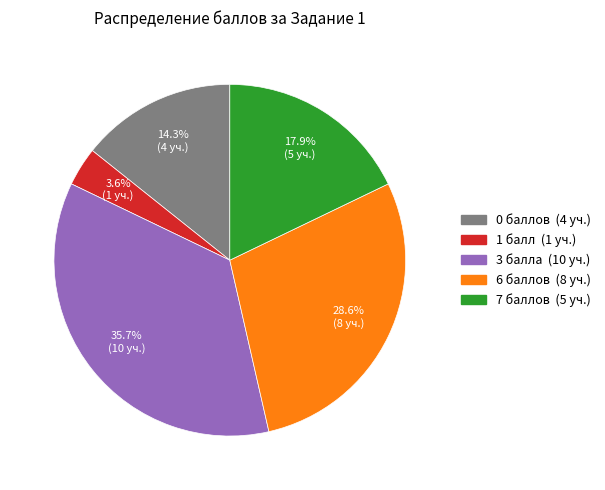

Is there any slice that represents more than half of the pie?

No